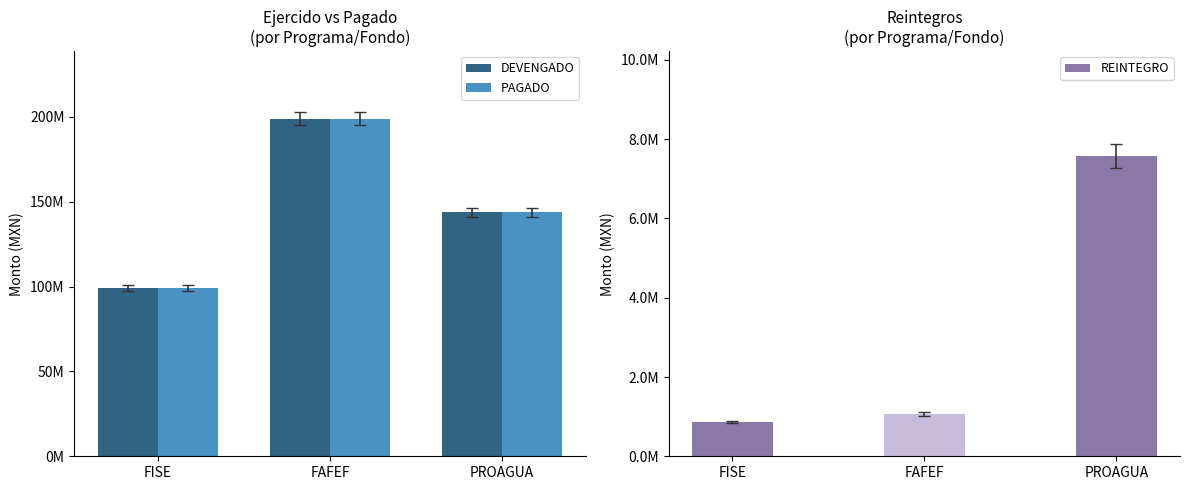

How many groups of bars are there?

3